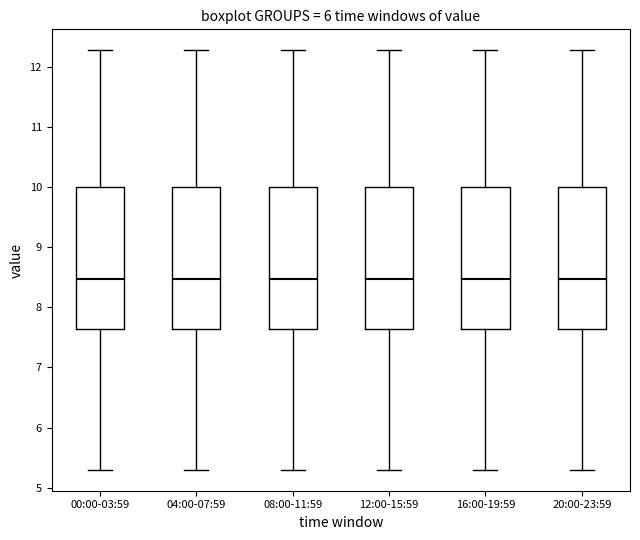

Reading left to right, read every box against the y-axis: the position of its median line, the range the box covers, and the ends of its whiskers. The values are not printed on the chart, so give them approximately, as read against the axis.

00:00-03:59: median 8.5, box 7.6 to 10.0, whiskers 5.3 to 12.3
04:00-07:59: median 8.5, box 7.6 to 10.0, whiskers 5.3 to 12.3
08:00-11:59: median 8.5, box 7.6 to 10.0, whiskers 5.3 to 12.3
12:00-15:59: median 8.5, box 7.6 to 10.0, whiskers 5.3 to 12.3
16:00-19:59: median 8.5, box 7.6 to 10.0, whiskers 5.3 to 12.3
20:00-23:59: median 8.5, box 7.6 to 10.0, whiskers 5.3 to 12.3